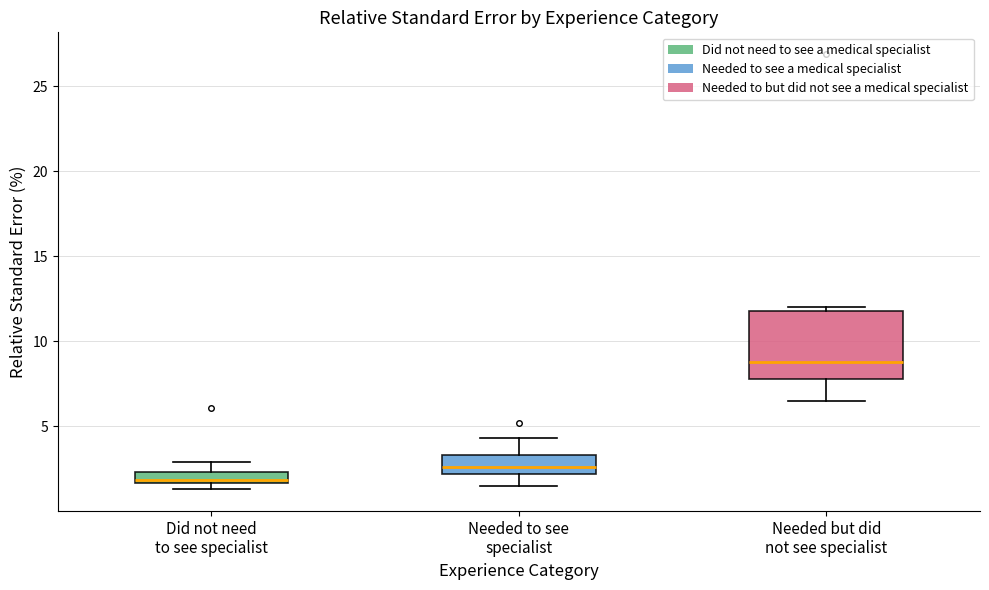

Which box is the tallest, from its lower edge to its upper edge?

Needed but did not see specialist